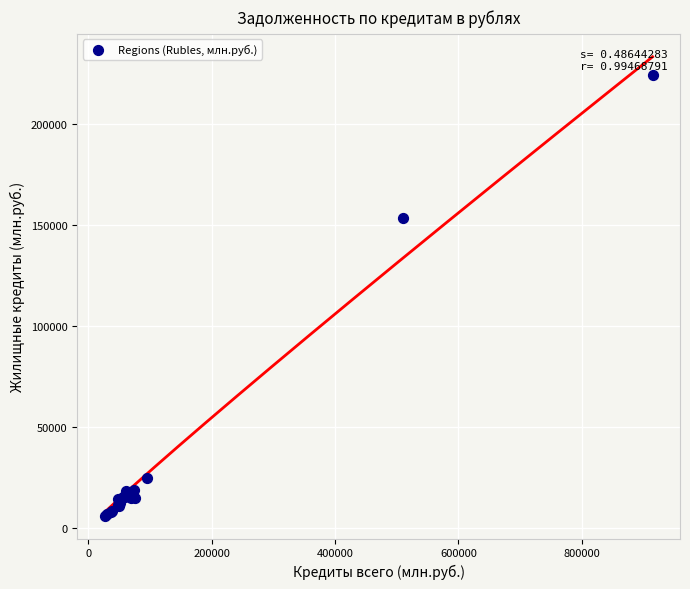

What Y value in the scatter plot is closest to 115332?

153753